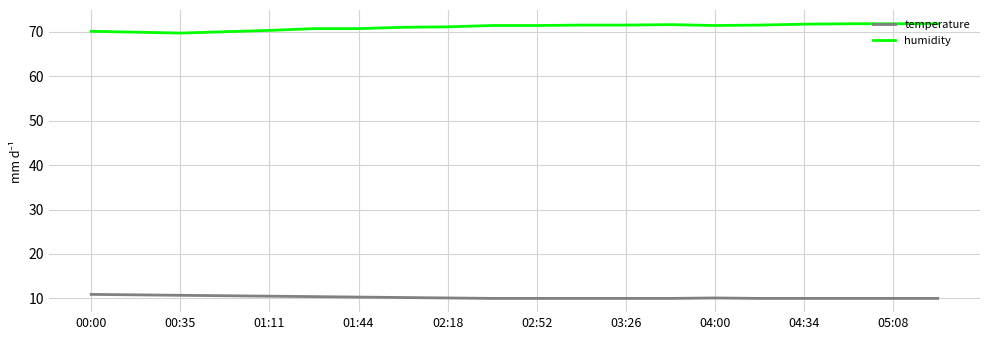

What is the difference between the maximum and minimum values in the humidity series?

2.1